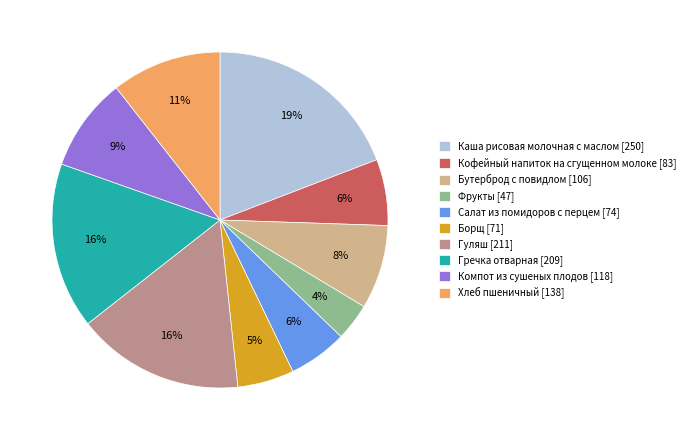

Does Салат из помидоров с перцем account for over 50% of the chart?

No